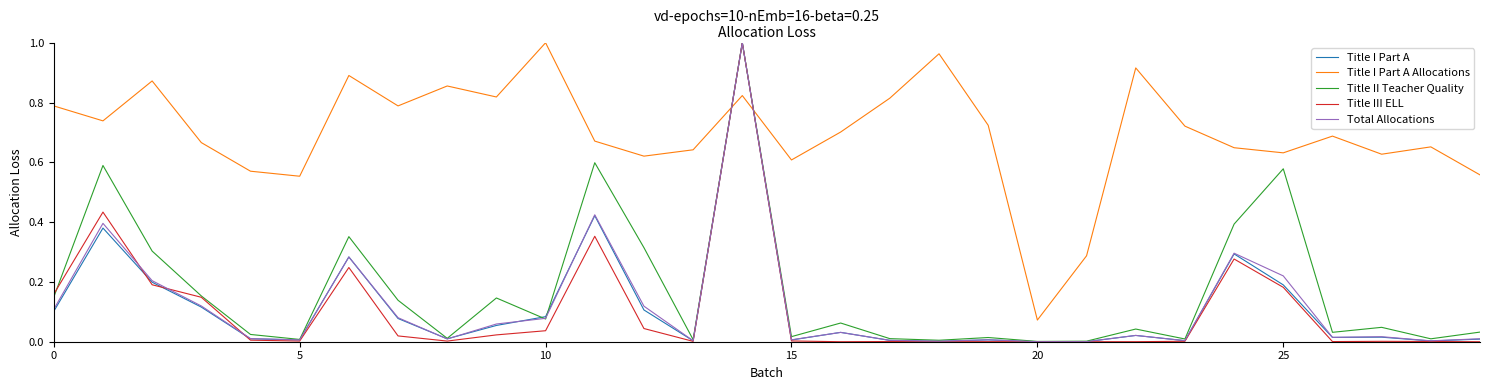

Which series has the widest spread of values?

Title III ELL